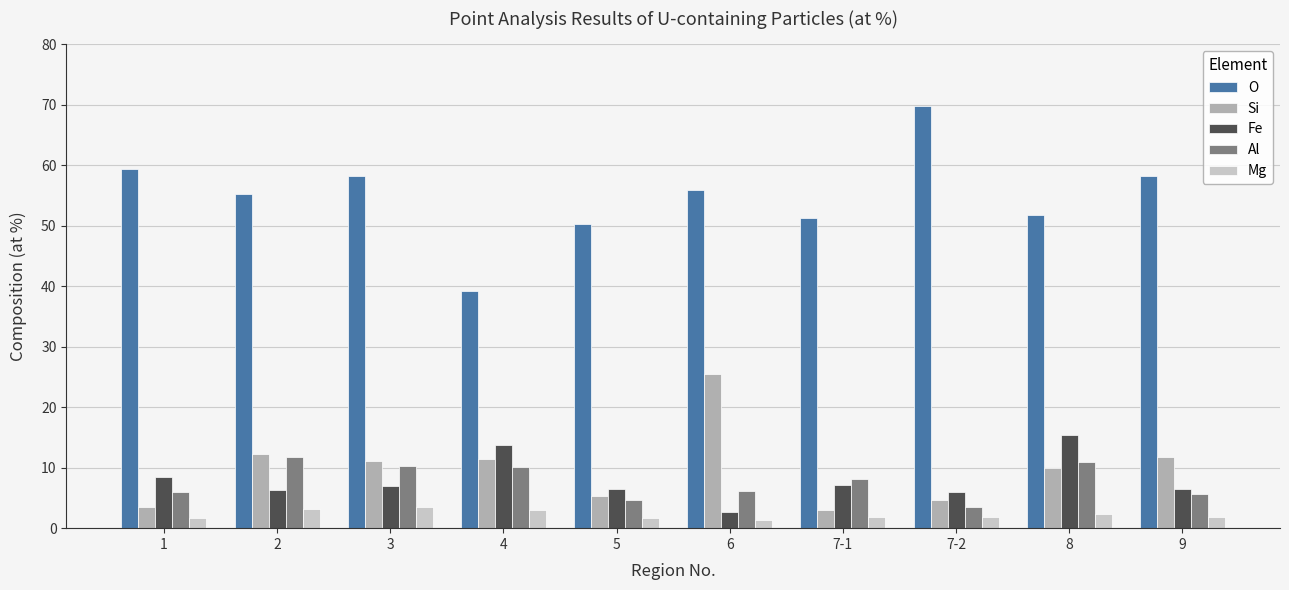

At how many categories does at least one series exceed 22?

10